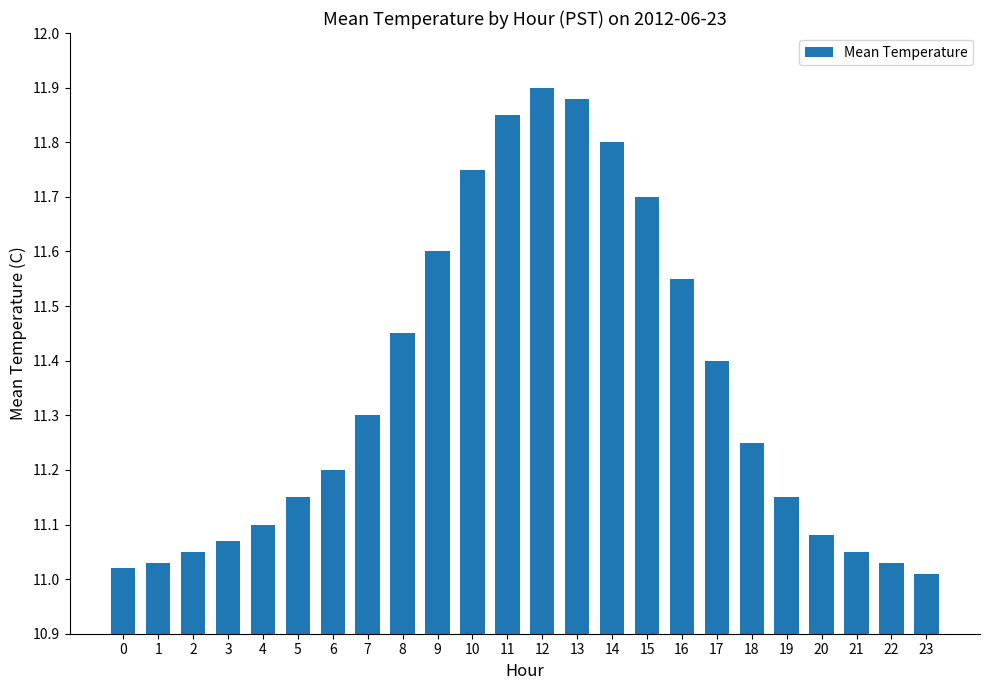

Is it true that the value at 20 is 11.1?

True